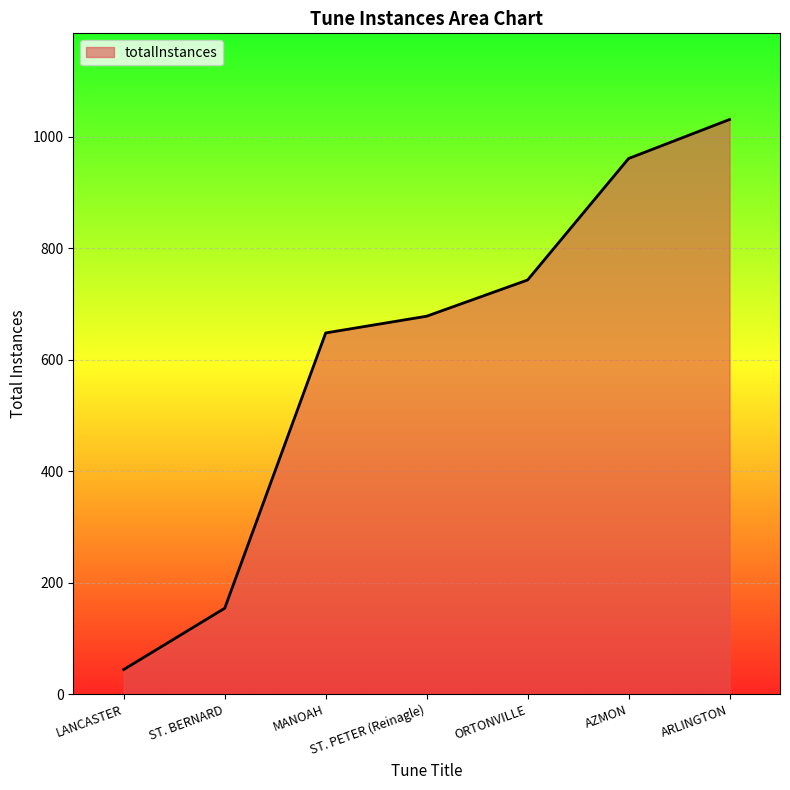

Count the number of categories in the chart.

7